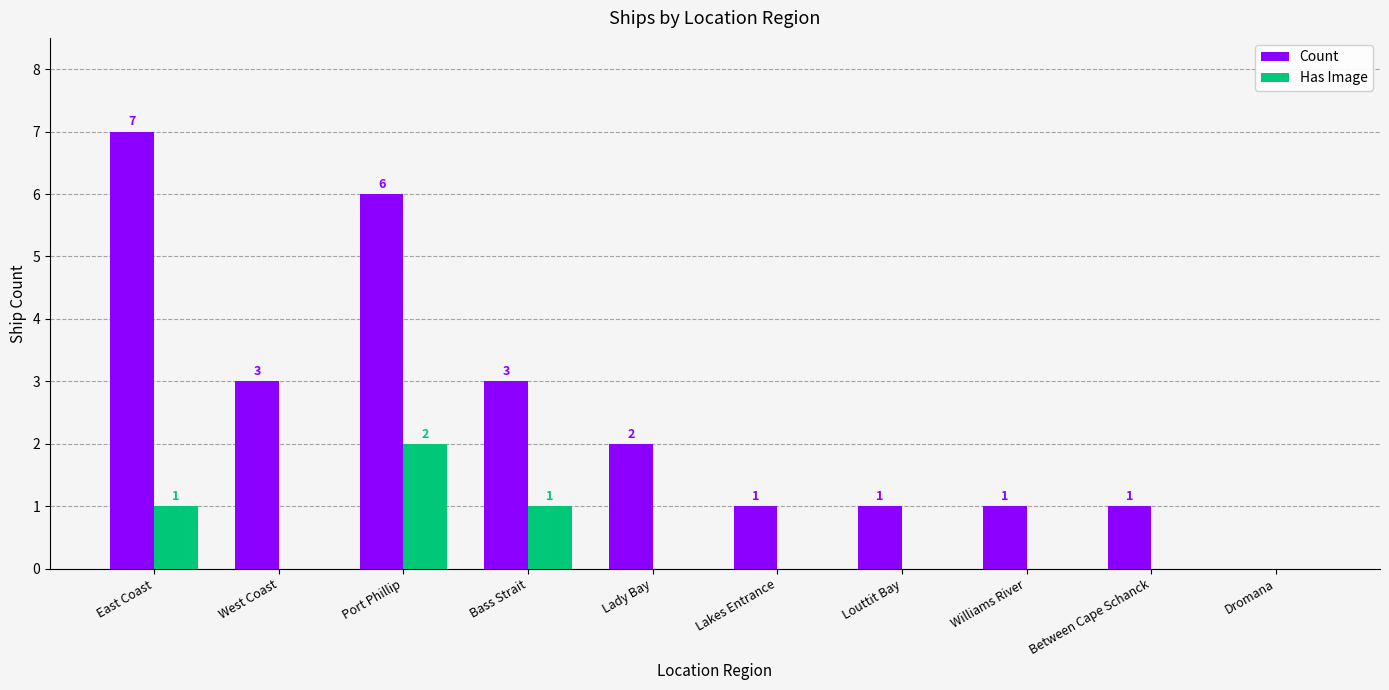

The Has Image series shows 0 at Williams River. True or false?

True